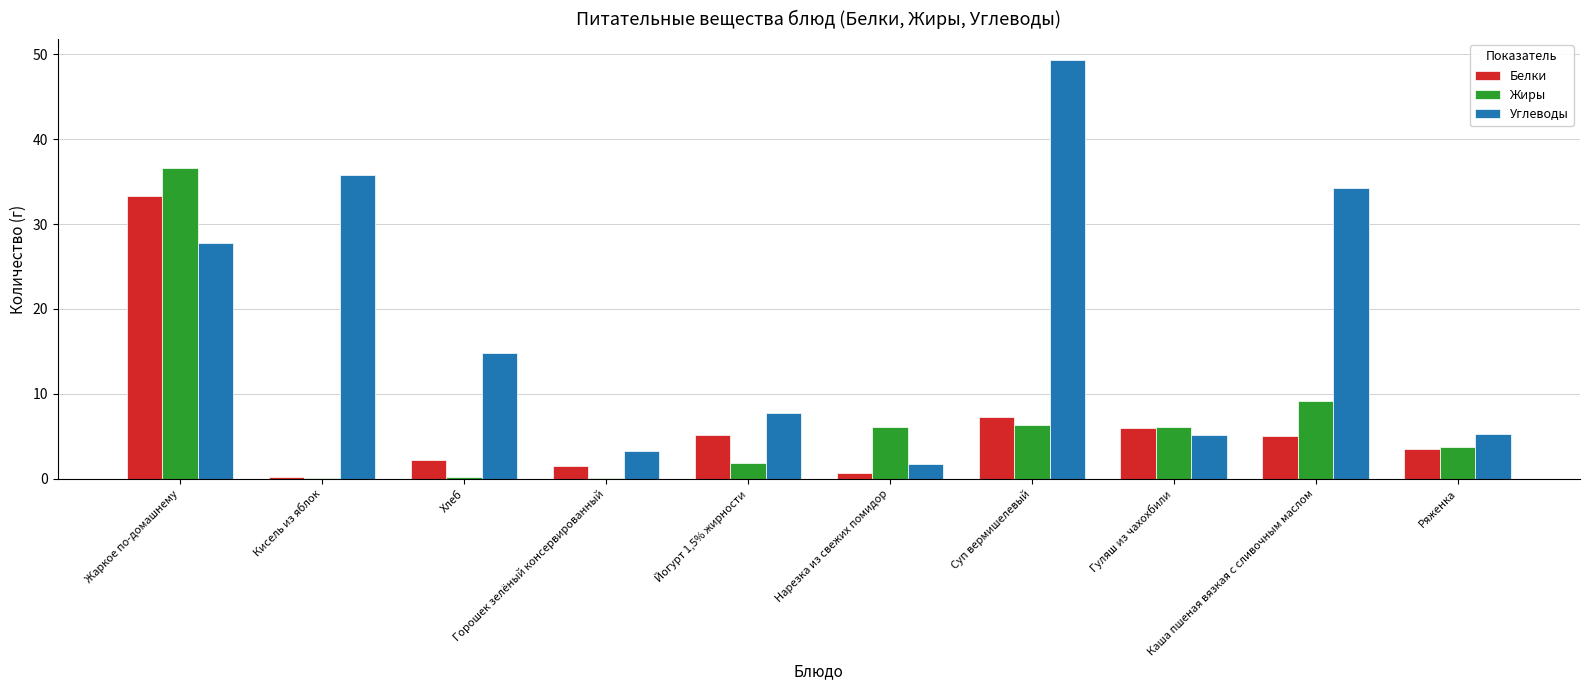

What is the average value of the Углеводы series?

18.5